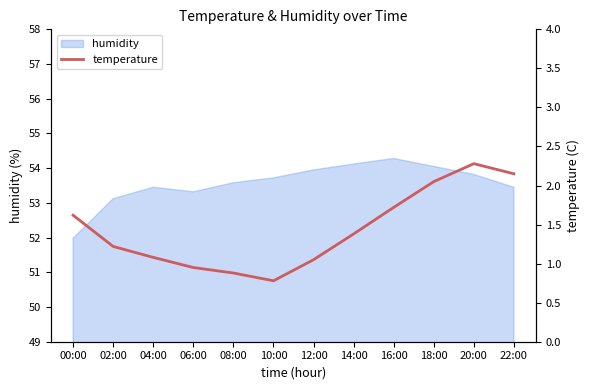

Where is the data nearest to the value 1?

06:00